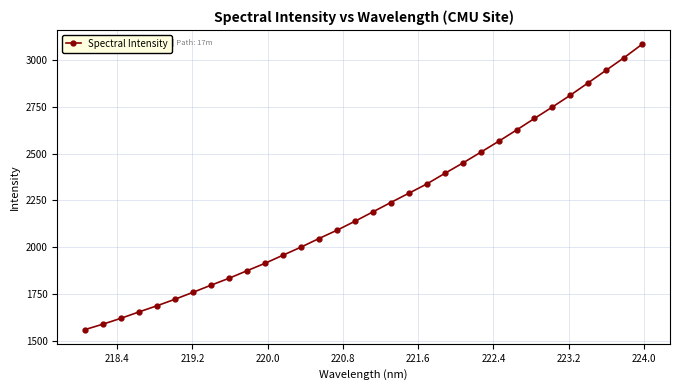

What is the smallest value displayed?

1562.4